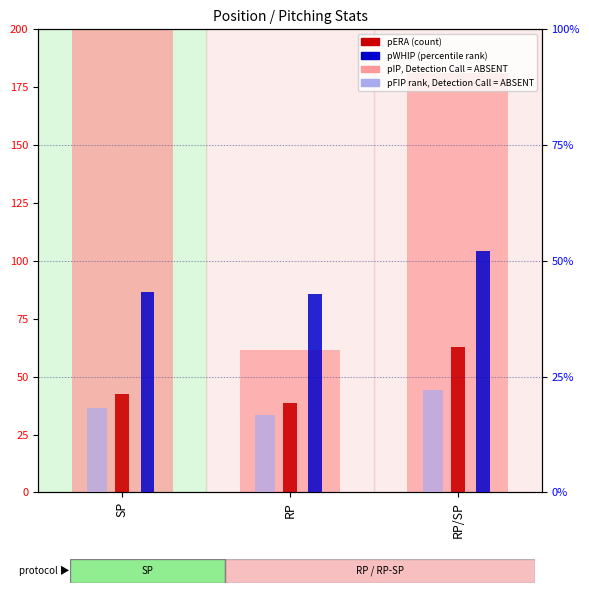

Where does the pFIP (×8) series first go above 18?

SP